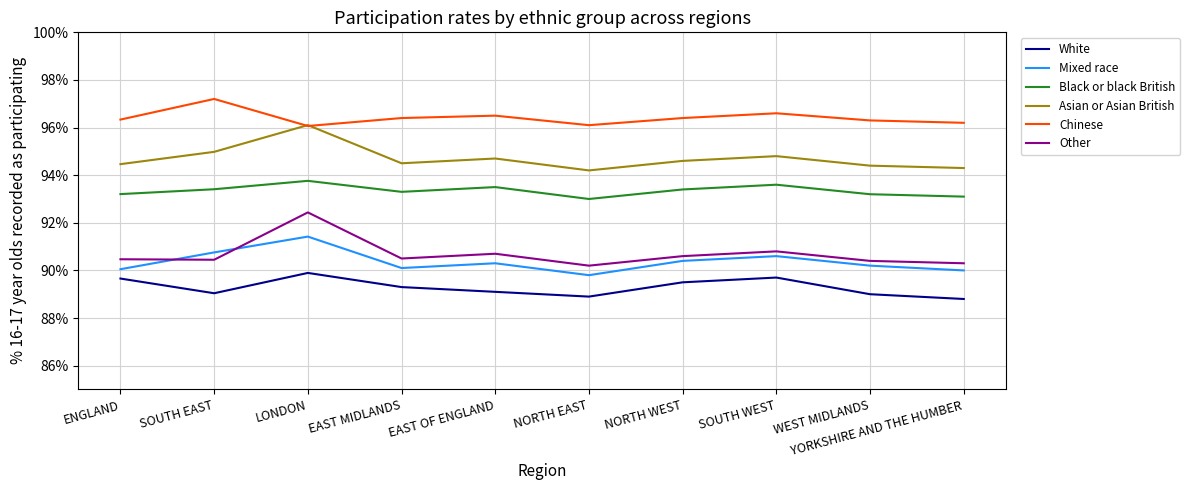

At which category does Chinese reach its first local peak?

SOUTH EAST